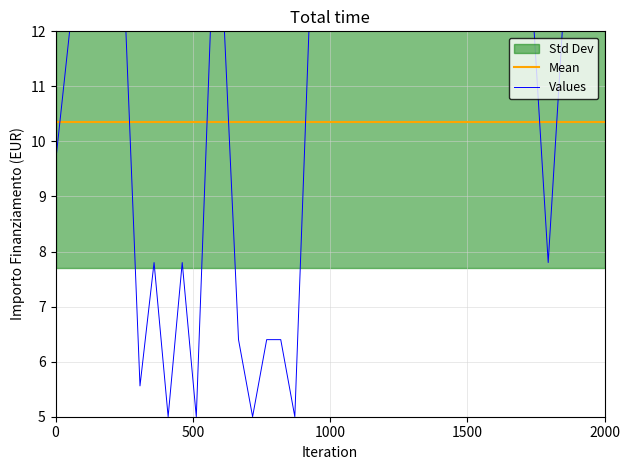

The value of Values at 2000 is 12.0. True or false?

True